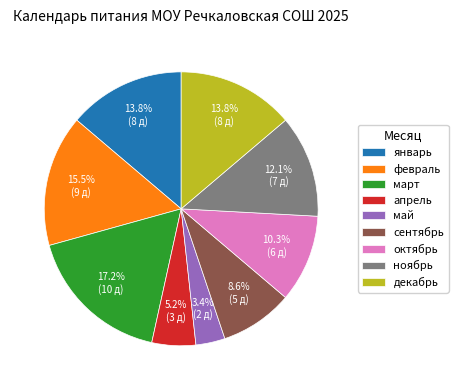

Is it true that декабрь is 27% of the pie?

False